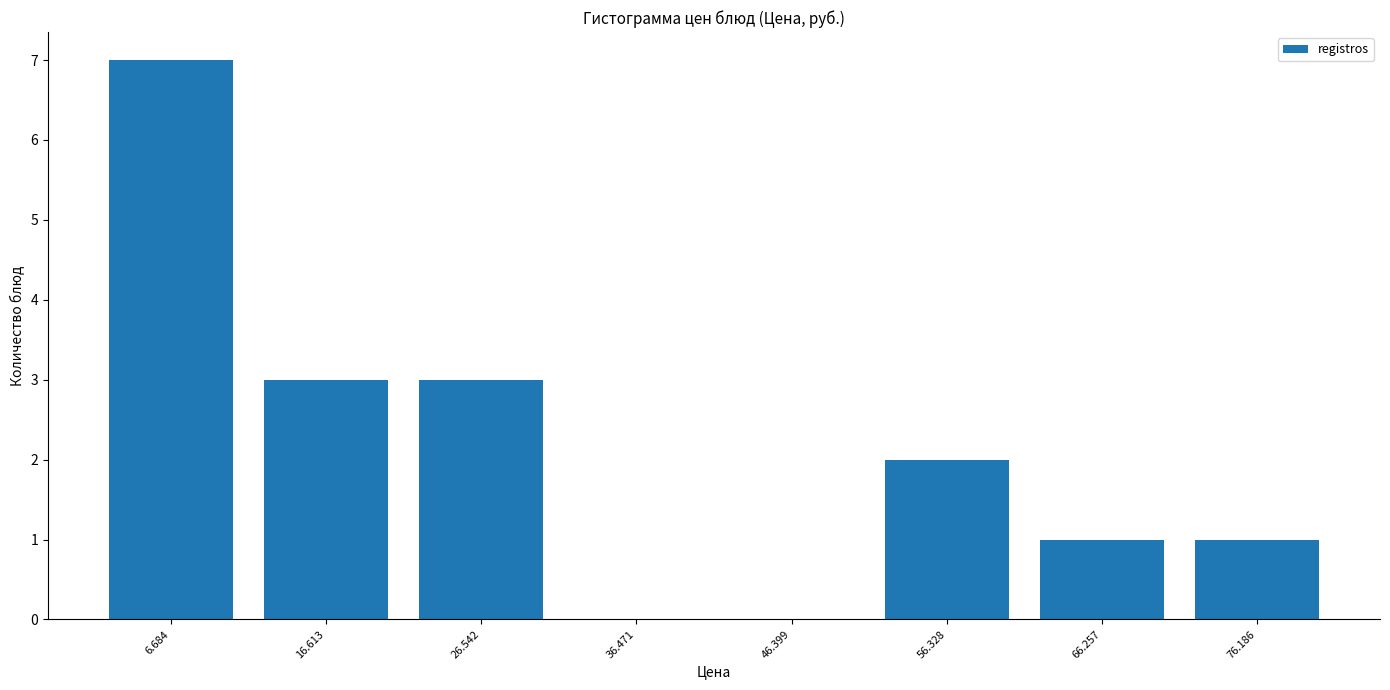

Reading left to right, transcribe this chart: for each bar, give the range it covers on the x-axis and its height. Neither the bar edges nor the heights are printed on the chart, so give them approximately, as read against the axes.

2 to 12: 7
12 to 22: 3
22 to 32: 3
32 to 41: 0
41 to 51: 0
51 to 61: 2
61 to 71: 1
71 to 81: 1